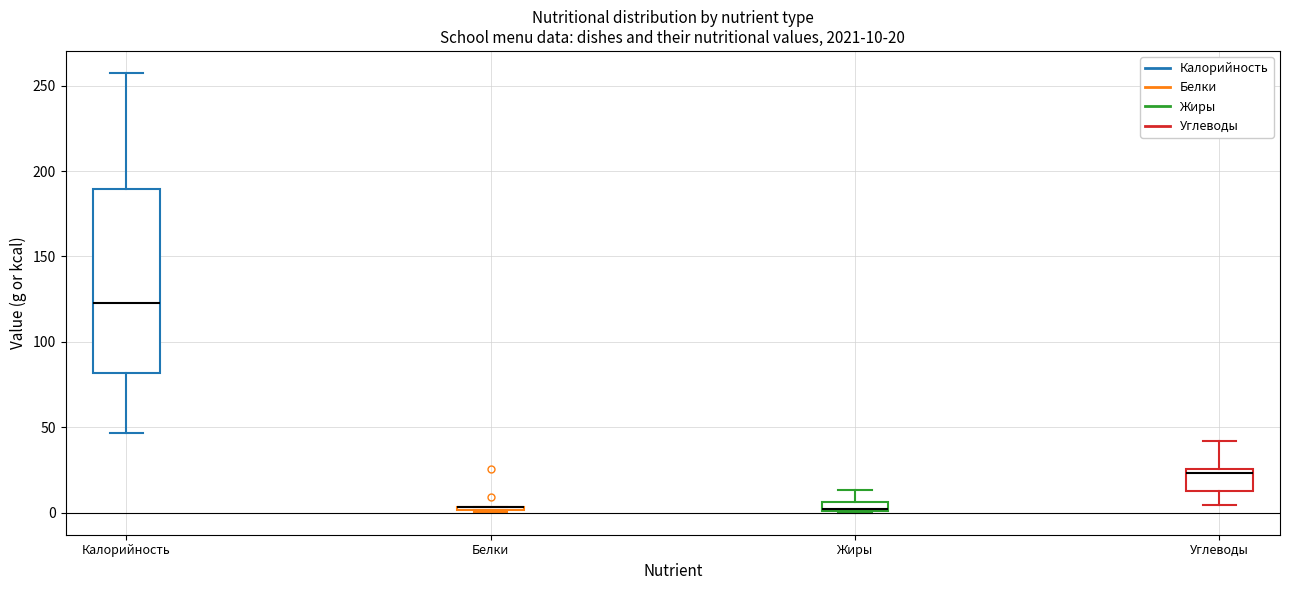

Comparing the boxes themselves (not the whiskers), which one is the tallest?

Калорийность